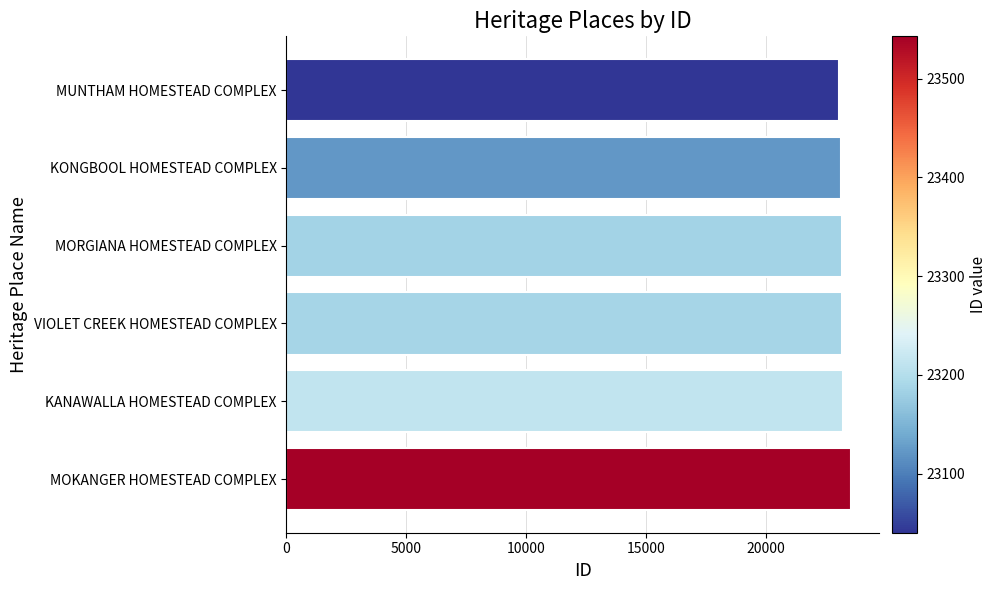

What is the label of the 2nd bar from the top?

KONGBOOL HOMESTEAD COMPLEX